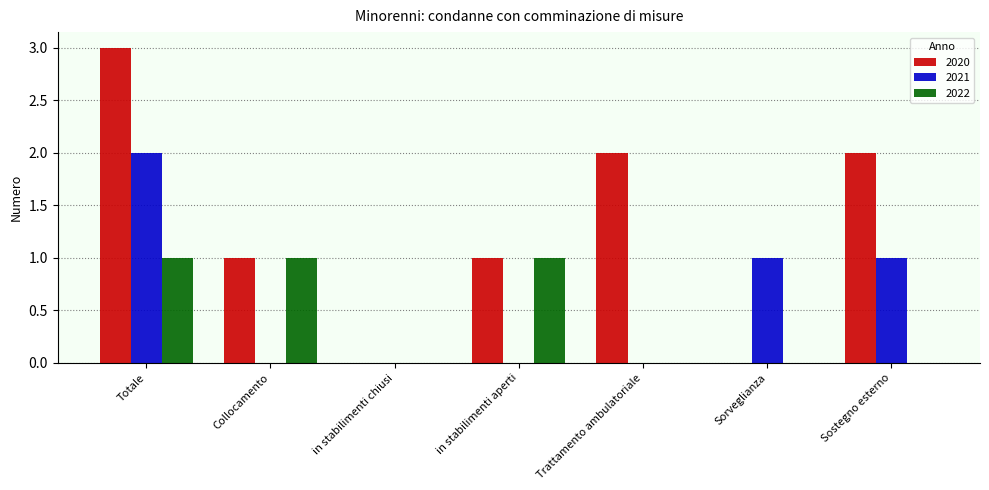

At which category is the sum across all series the highest?

Totale